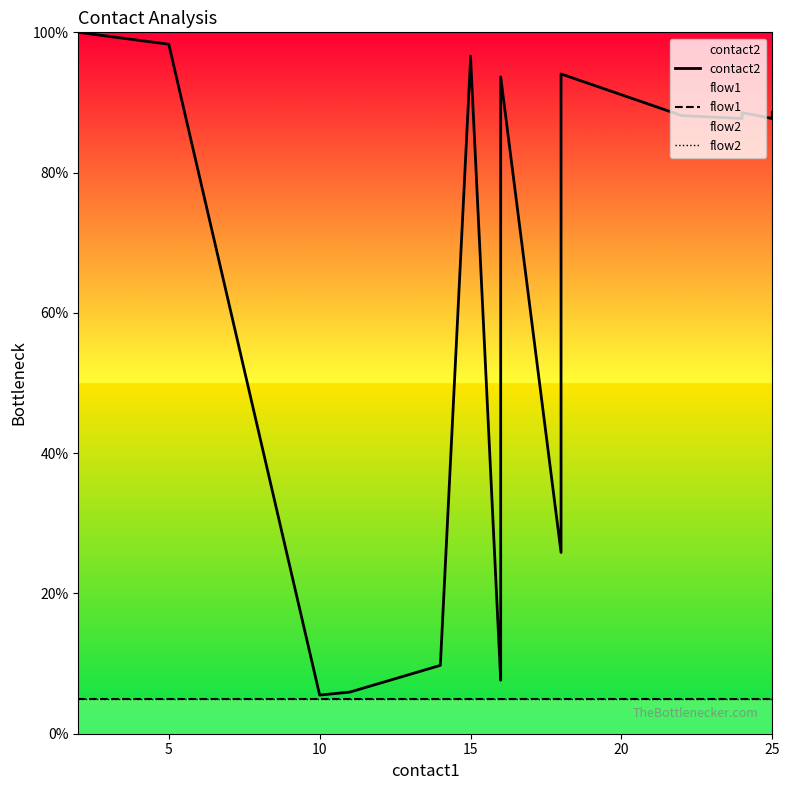

What is the smallest value displayed?

5.0